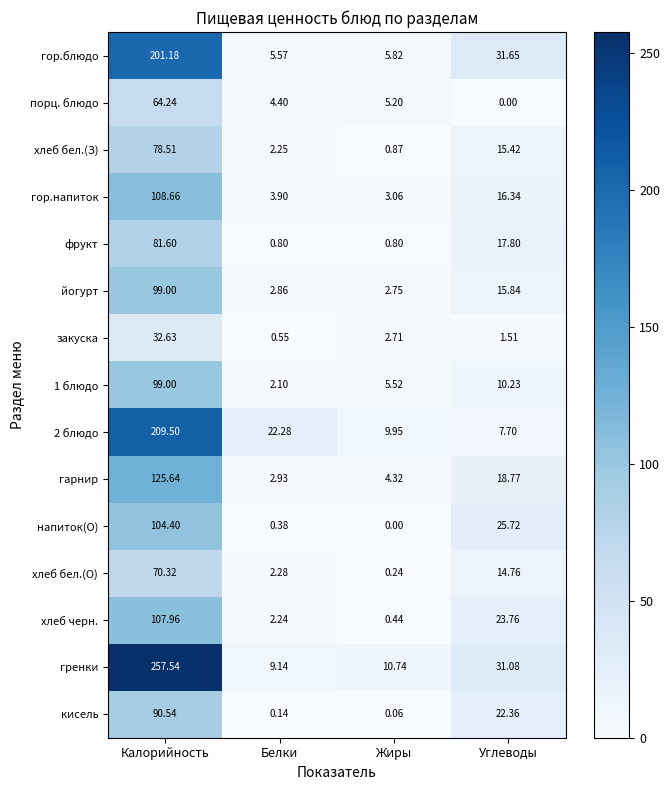

What is the maximum value shown in the chart?

257.5